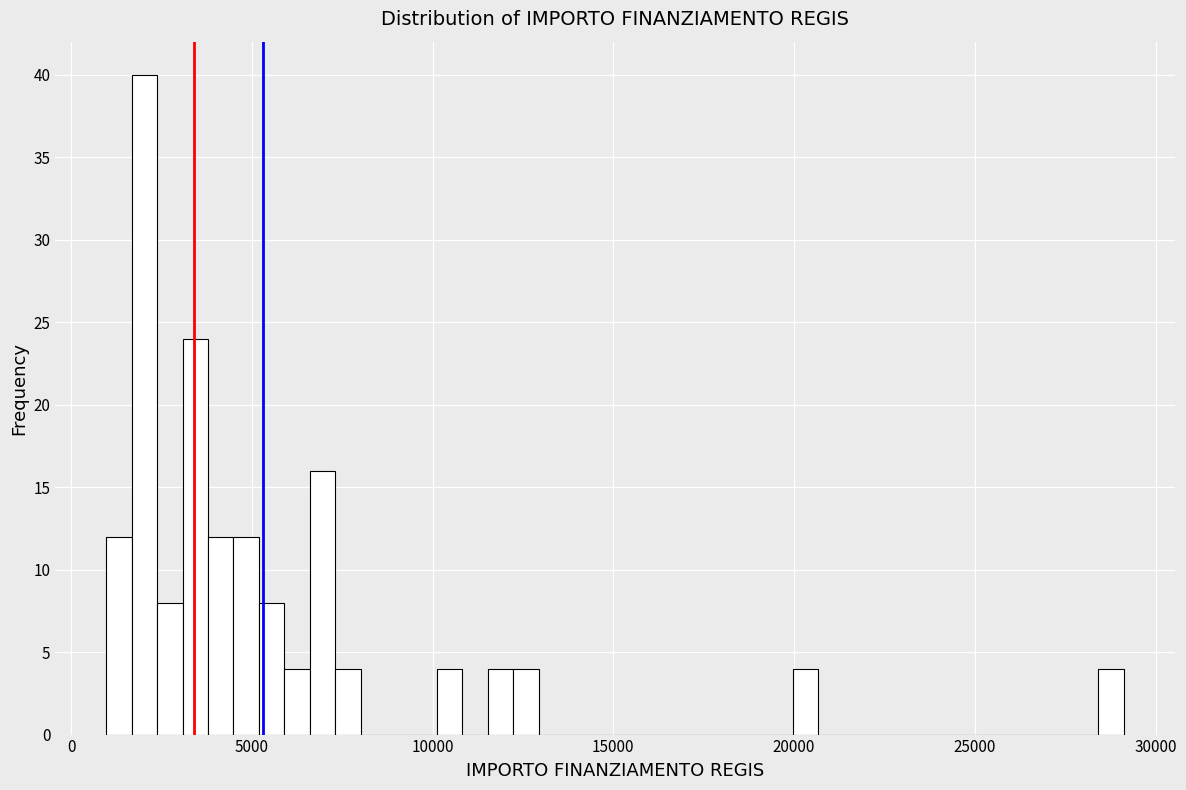

Around what value on the x-axis is the tallest bar? Give the approximate position of its centre, as read against the axis.

2000